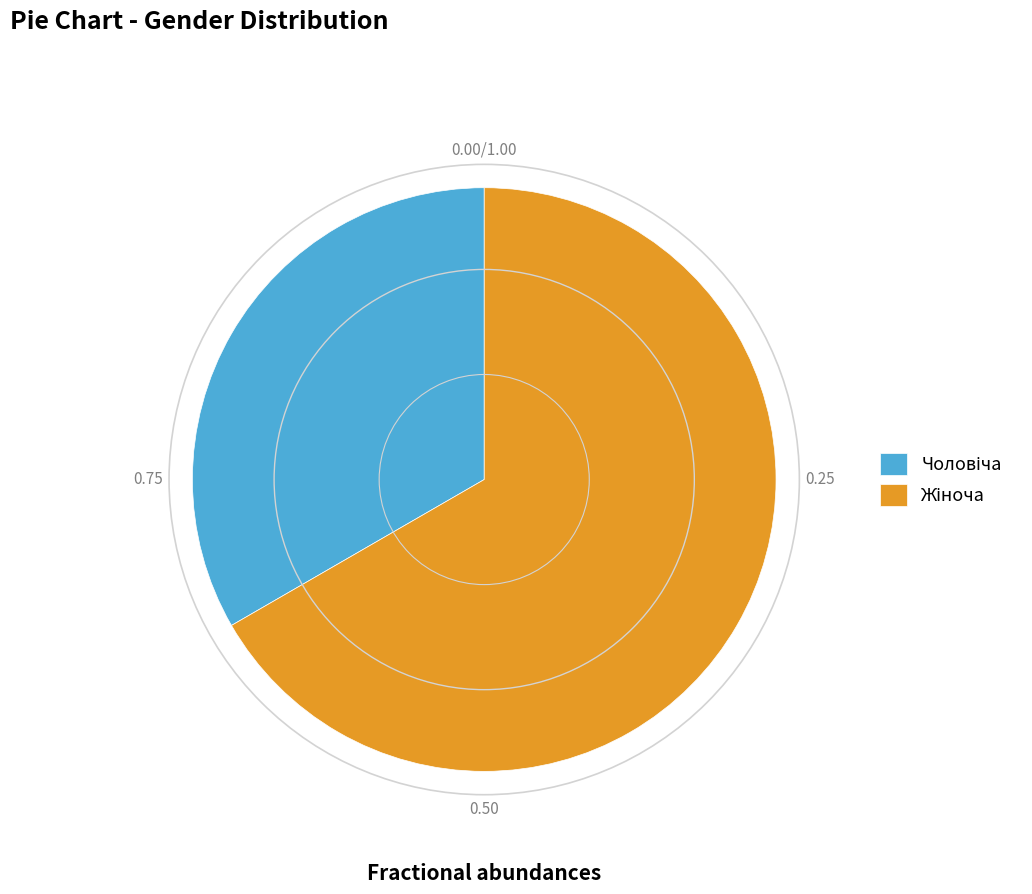

How many segments does this pie chart have?

2